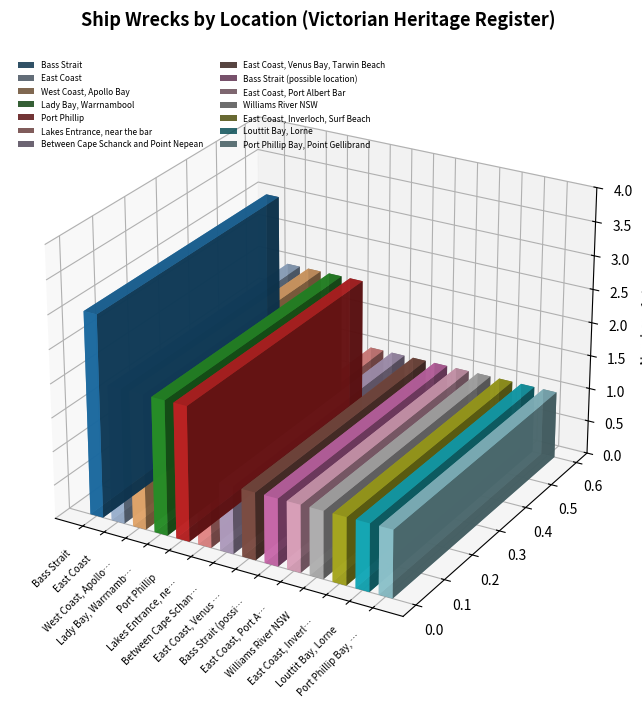

Which category has the highest value across all series?

Bass Strait